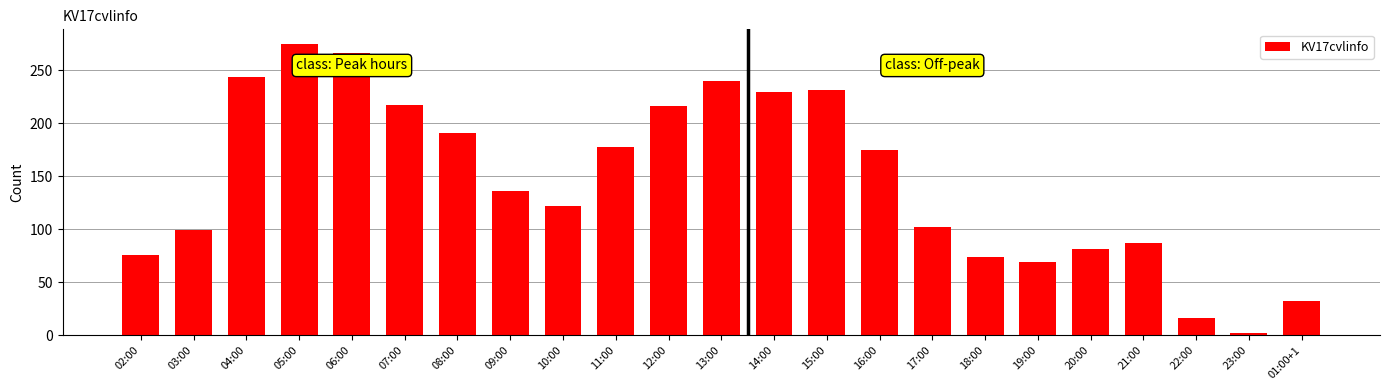

What is the maximum value shown in the chart?

275